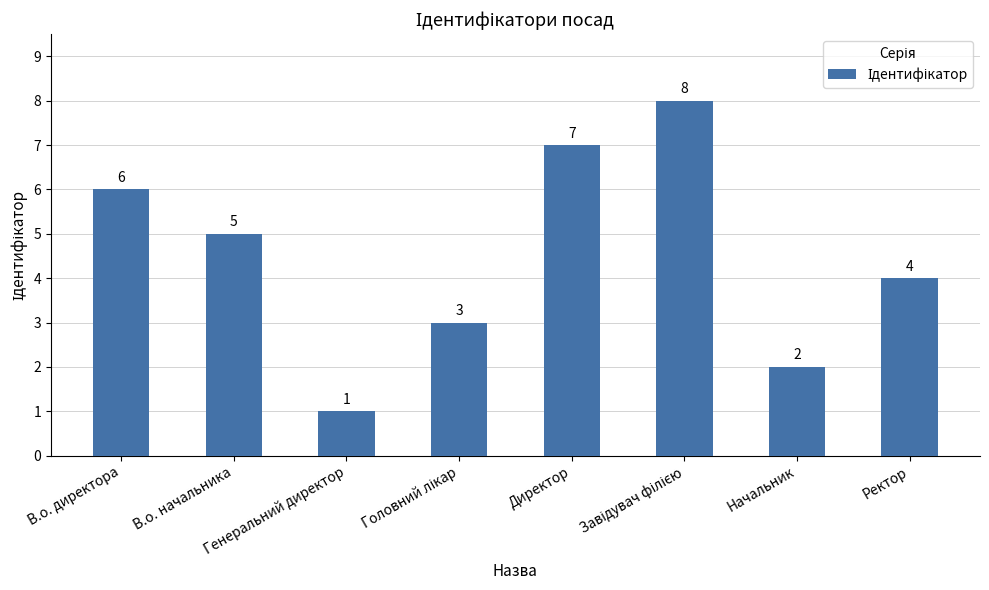

What is the greatest value displayed?

8